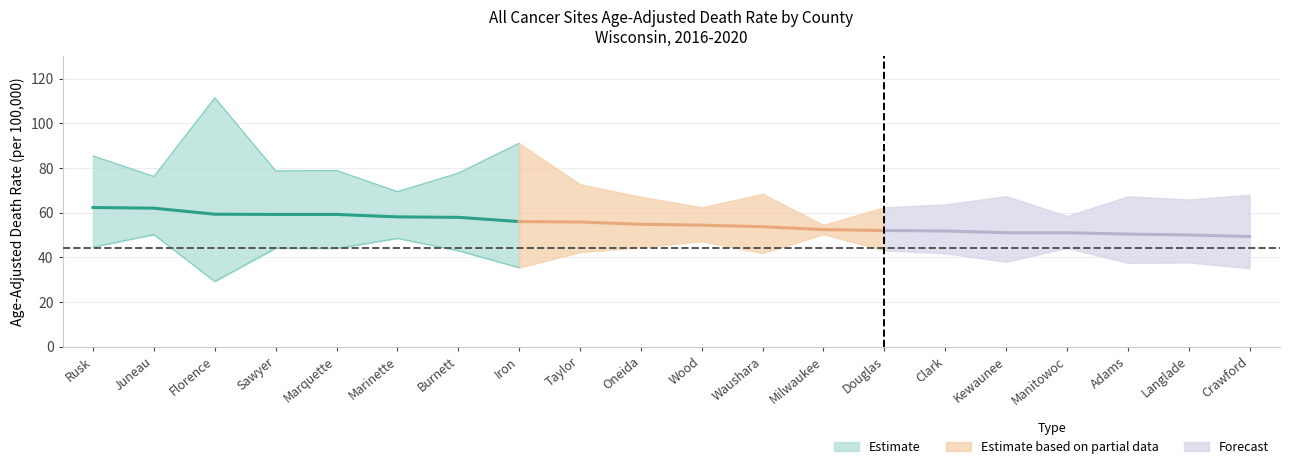

How many data points in Lower CI are above 43?

10